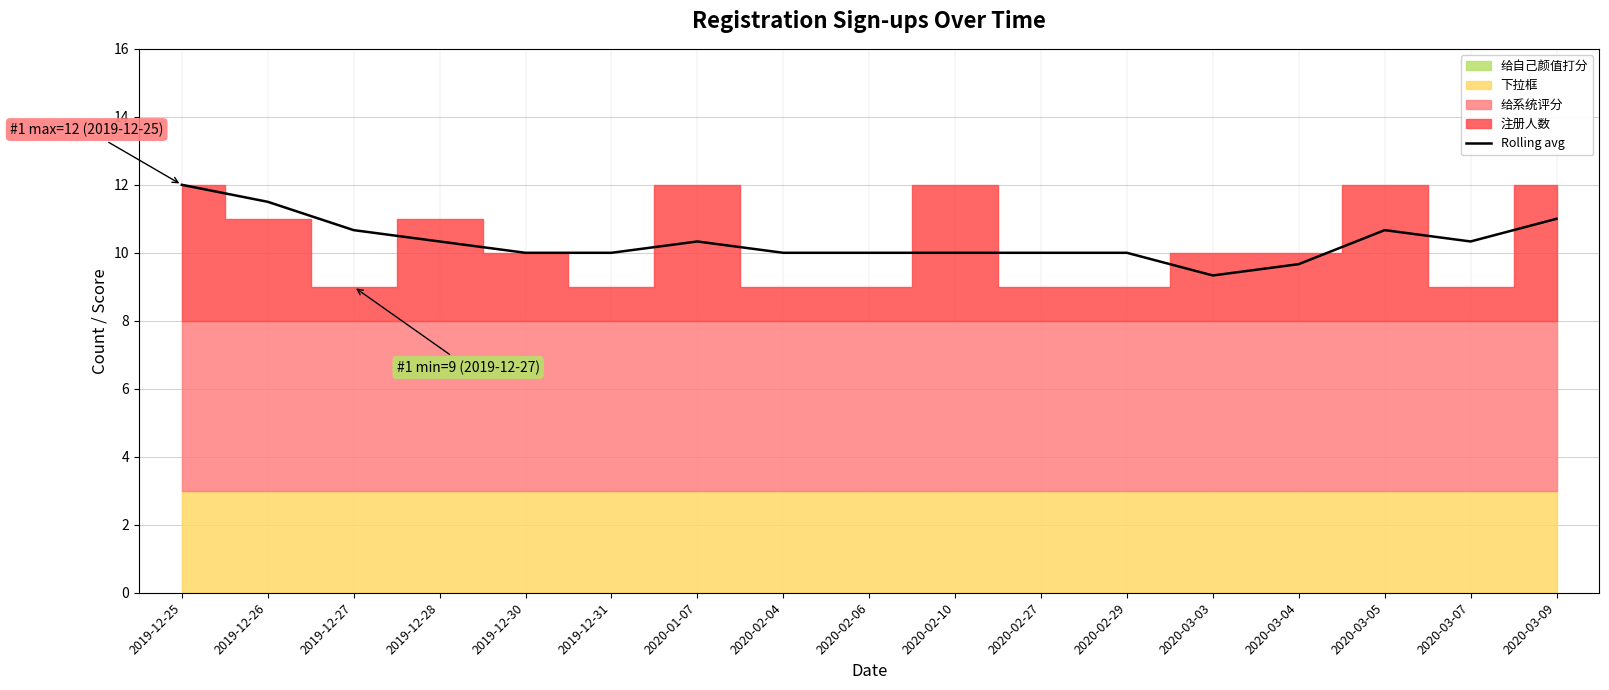

Does the chart have visible grid lines?

Yes